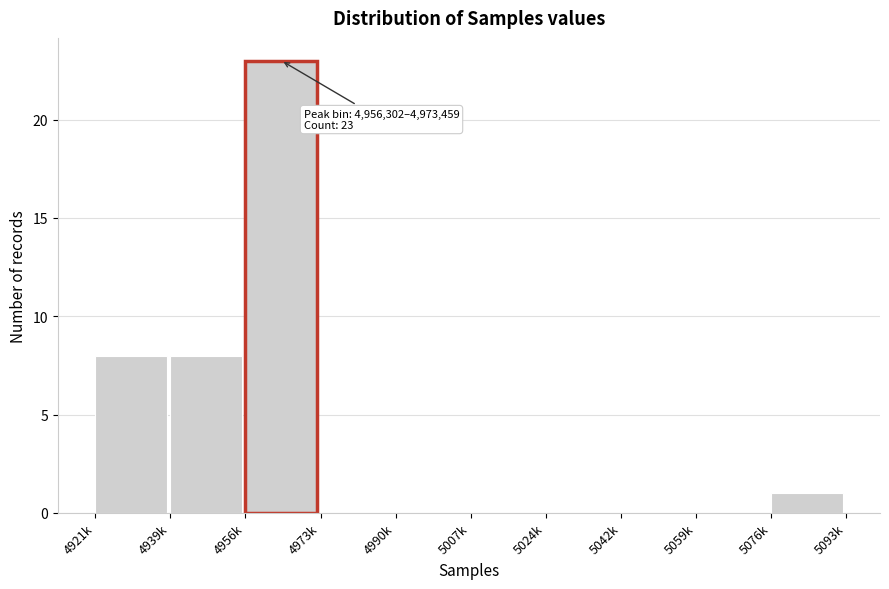

Reading right to left, extract all data points from this chart.

5076k=1	5059k=0	5042k=0	5024k=0	5007k=0	4990k=0	4973k=0	4956k=23	4939k=8	4921k=8